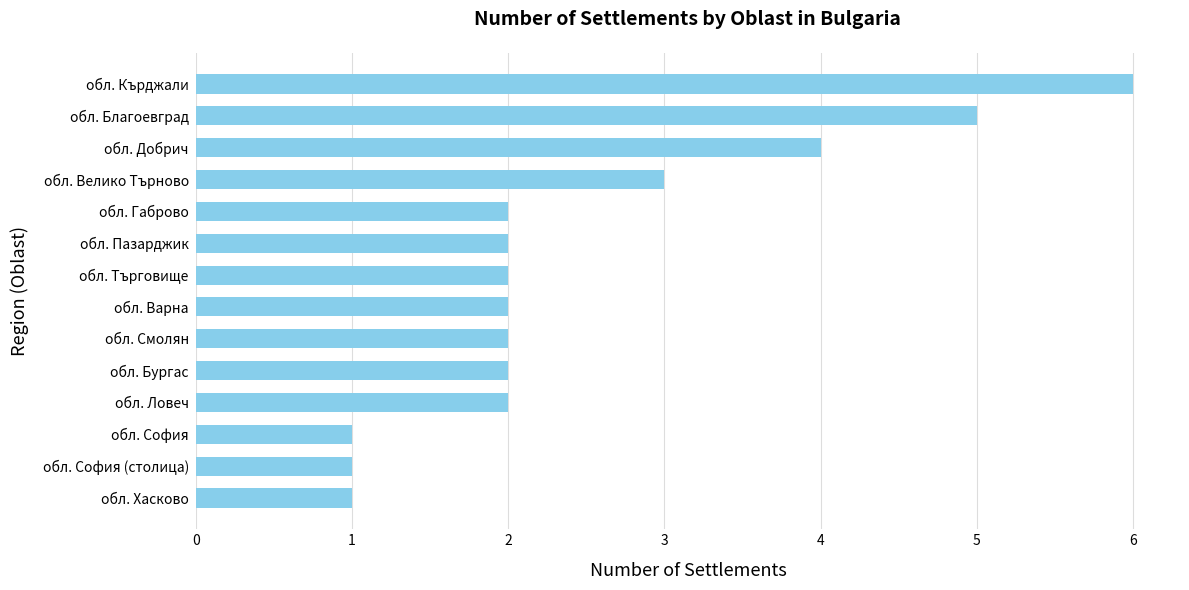

What is the change in value from обл. София (столица) to обл. Търговище?

+1